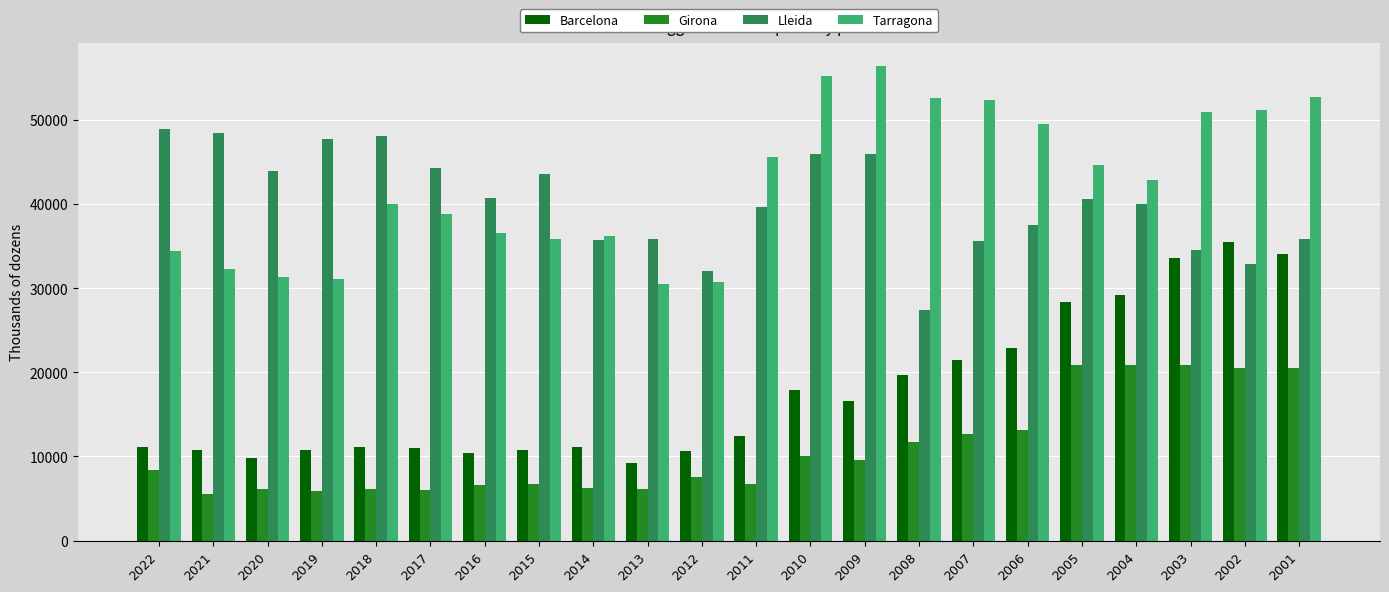

What is the spread (max minus min) of values at 2013?

29688